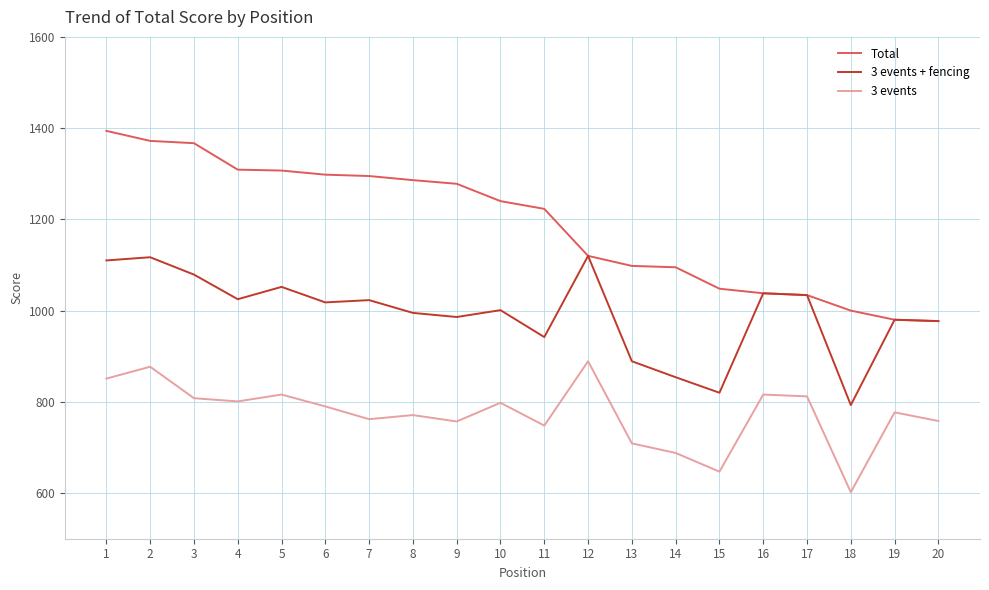

Where does the 3 events + fencing series first go above 1018?

1